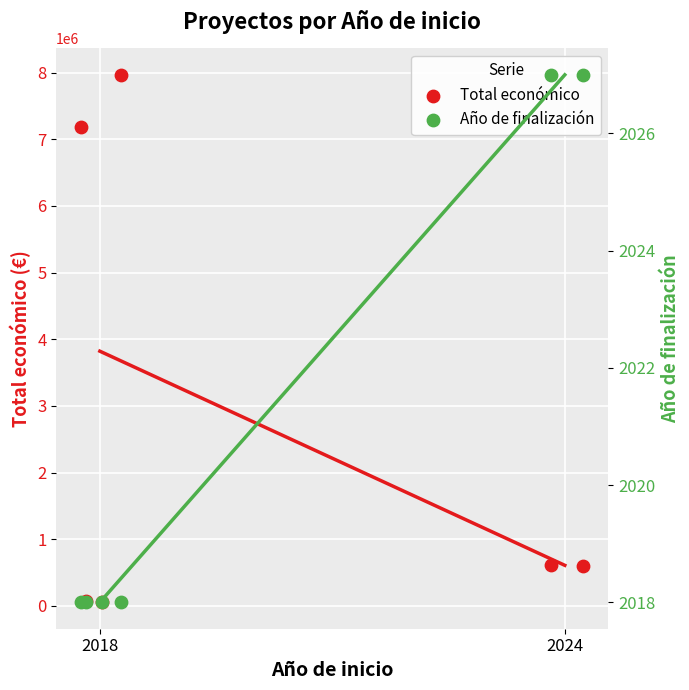

At how many categories does at least one series exceed 7762466?

1